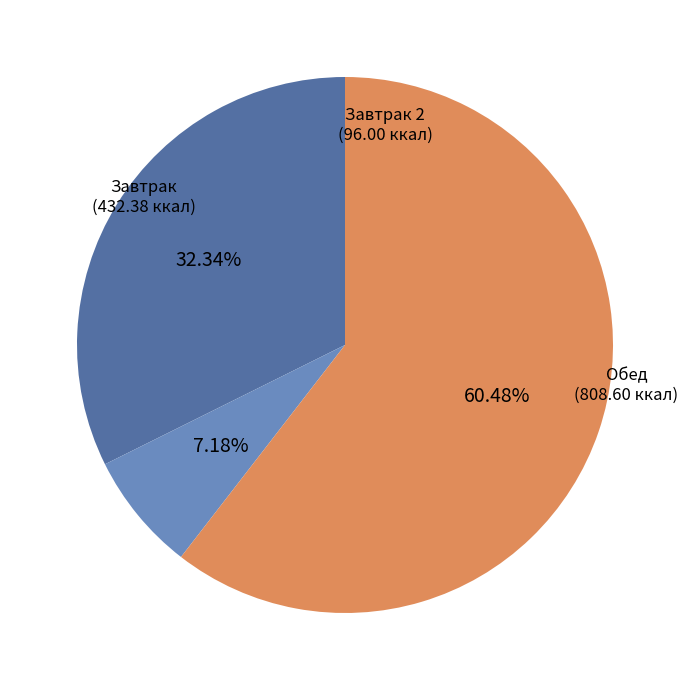

Is the sum of Обед and Завтрак greater than half?

Yes